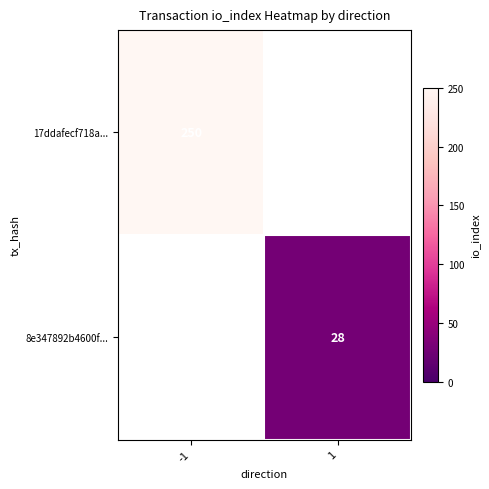

Is it true that 8e347892b4600f... equals 41 at 1?

False